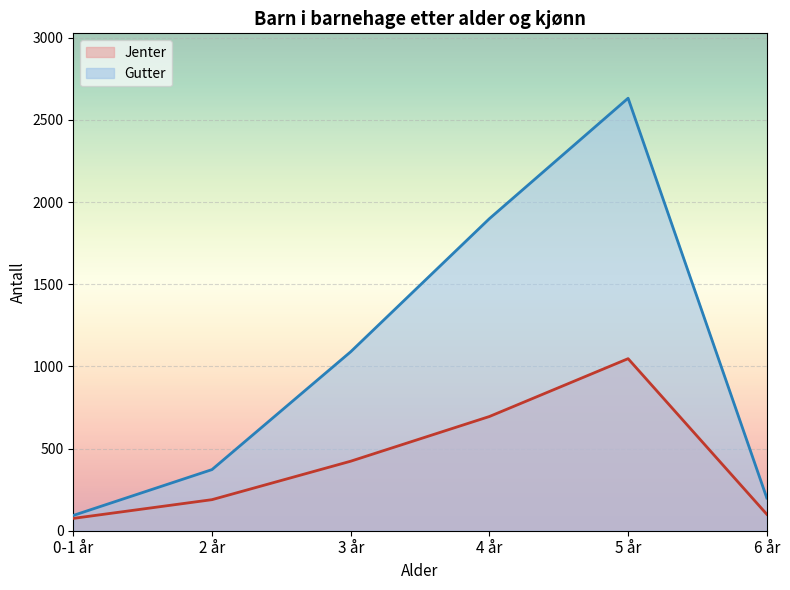

True or false: Gutter and Jenter intersect in this chart.

False